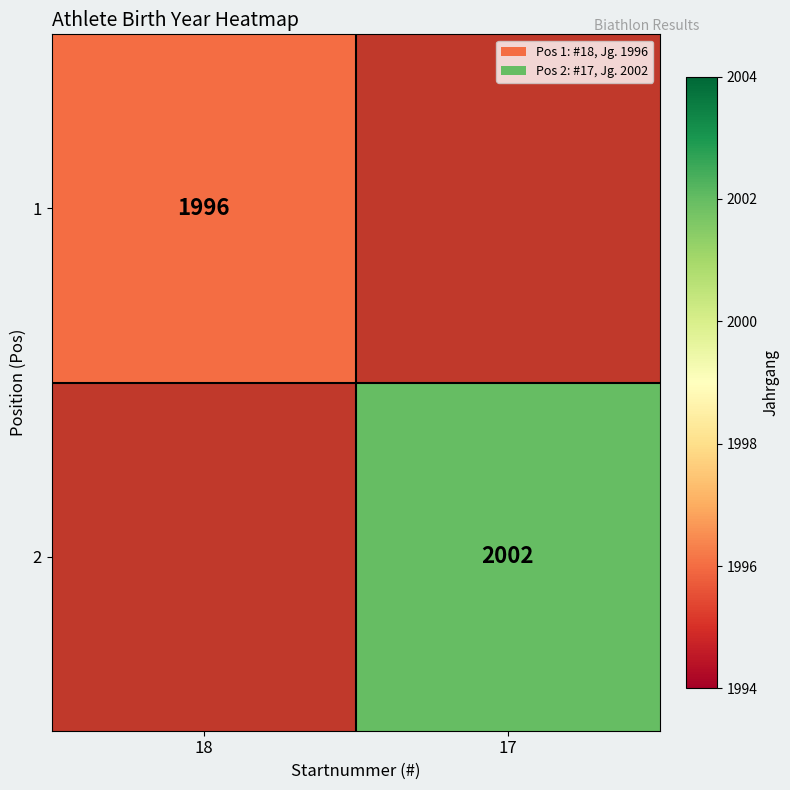

Which label corresponds to the largest value in the chart?

17